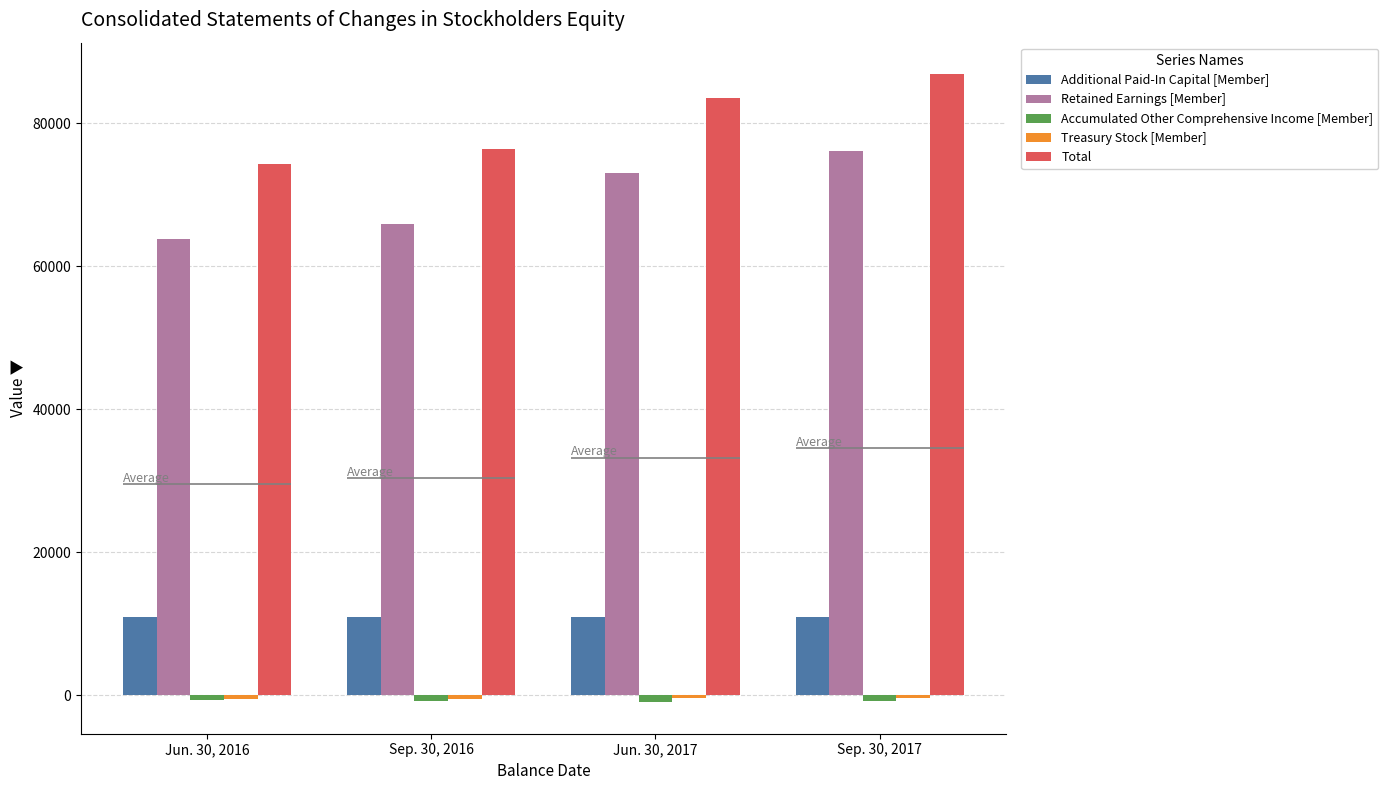

How many groups of bars are there?

4